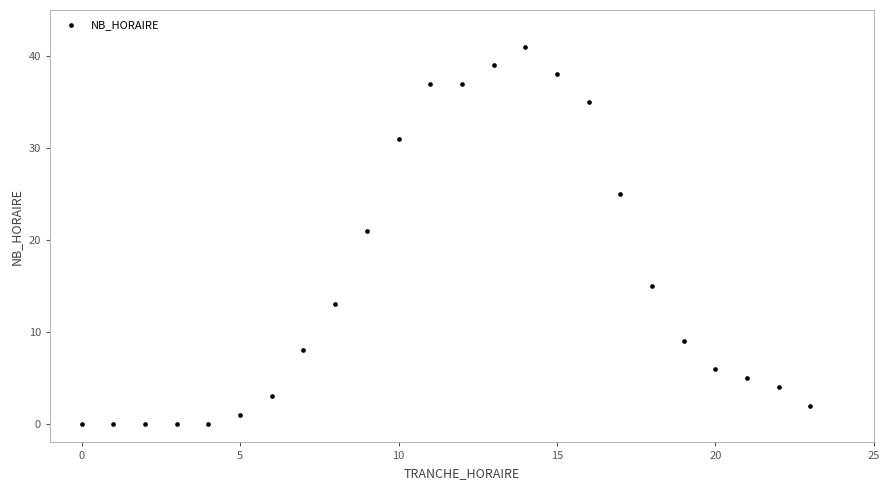

What Y value in the scatter plot is closest to 20?

21